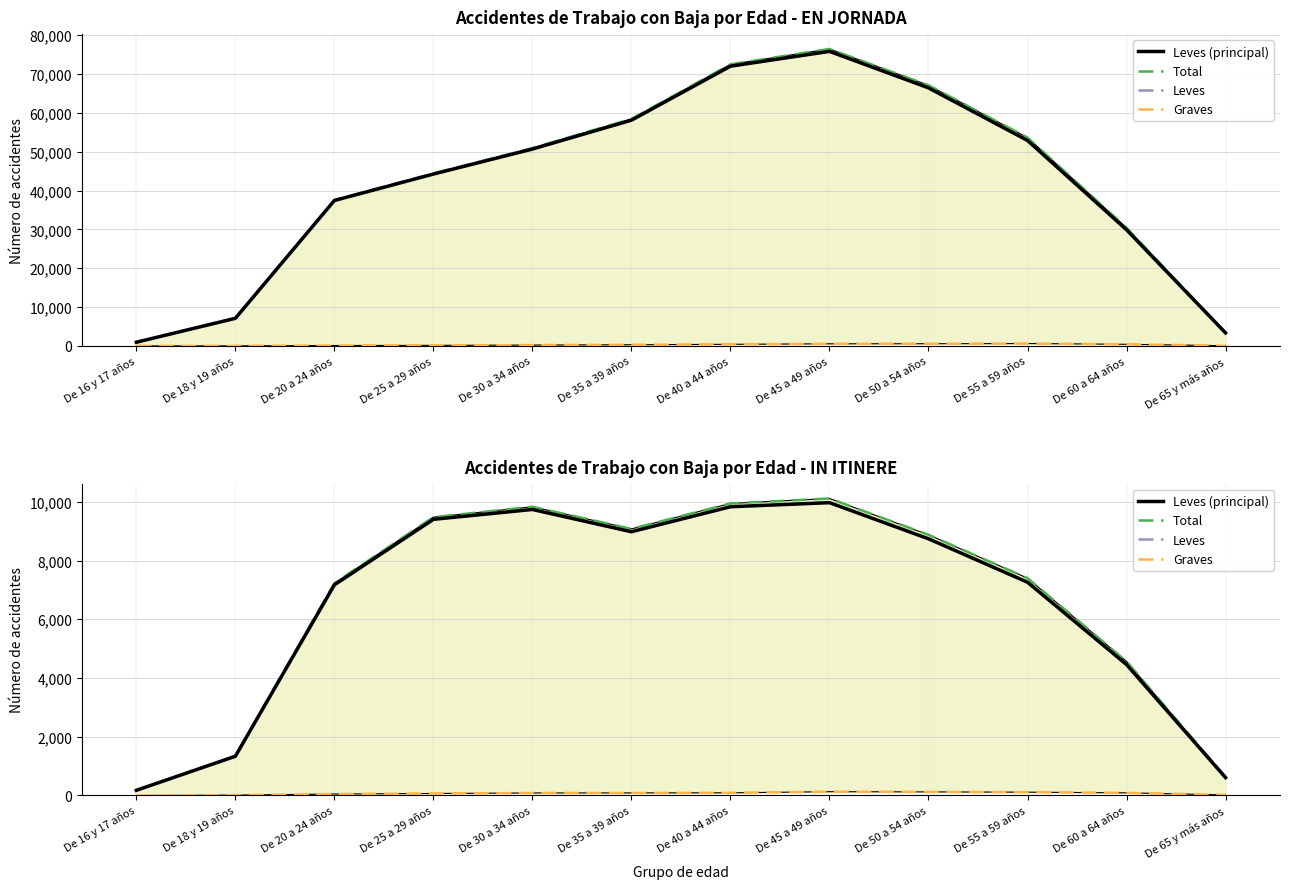

How many data points in Graves are above 87?

5